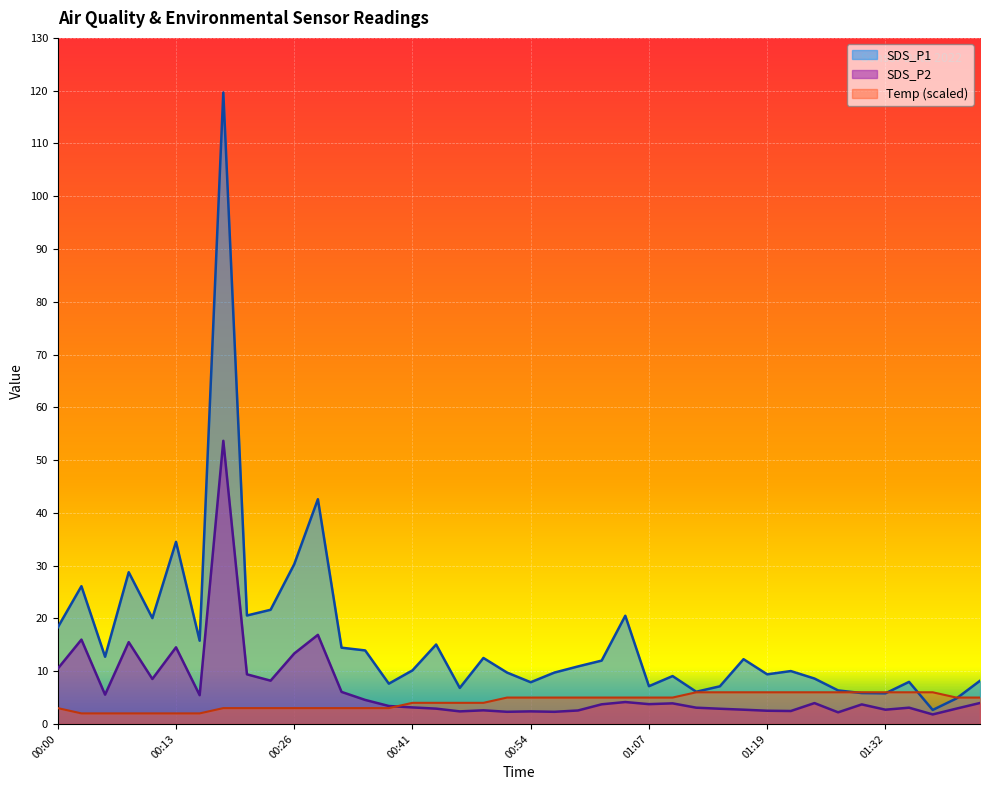

Between 00:49 and 01:40, which series saw the biggest shift?

SDS_P1